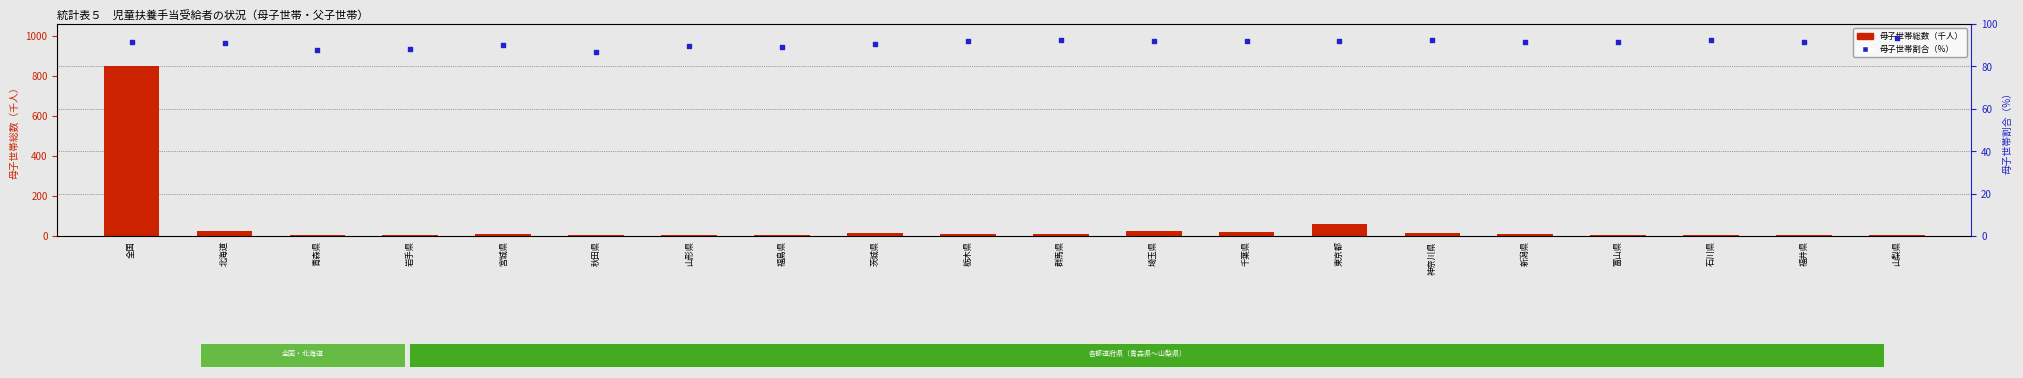

Which series contains the lowest Y value?

母子世帯総数（千人）